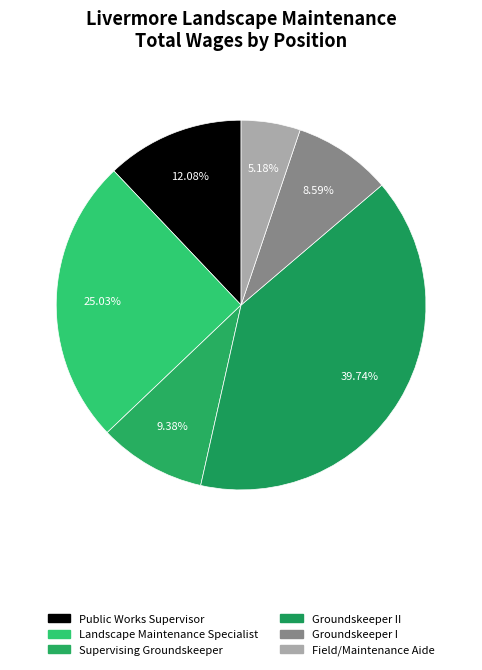

How many slices are in this pie chart?

6